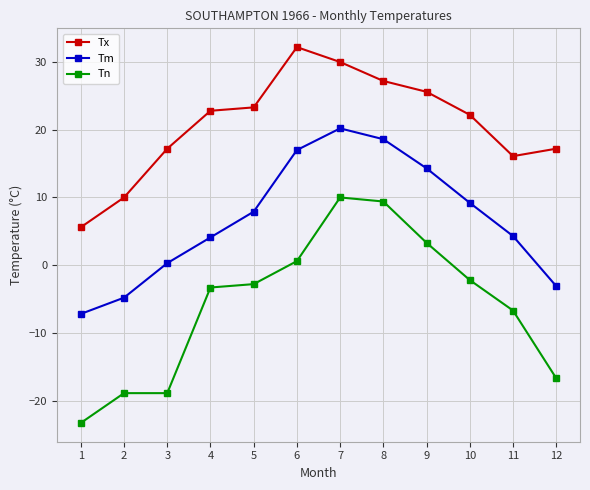

At which label does Tm reach its peak?

7